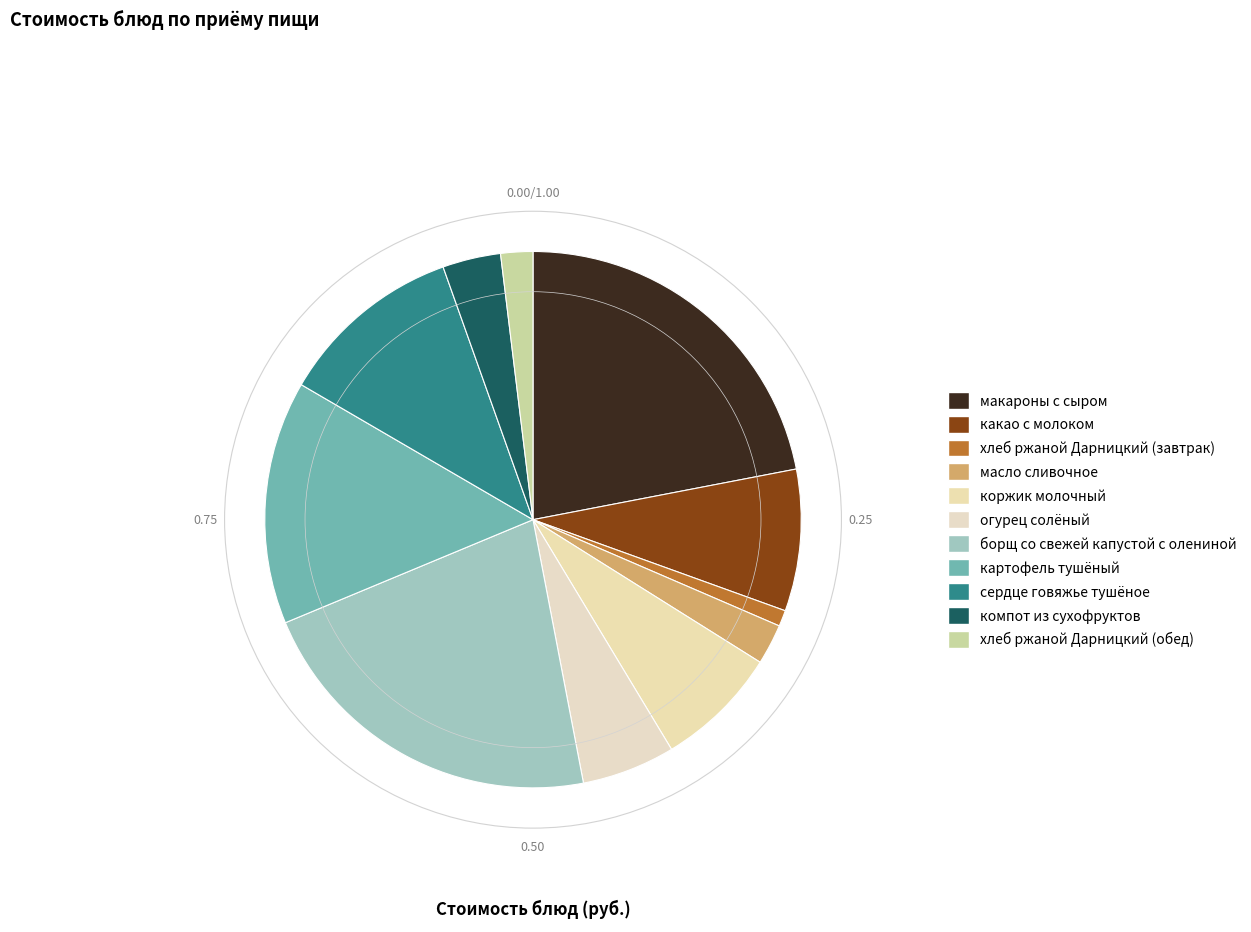

Count the number of slices in the pie.

11